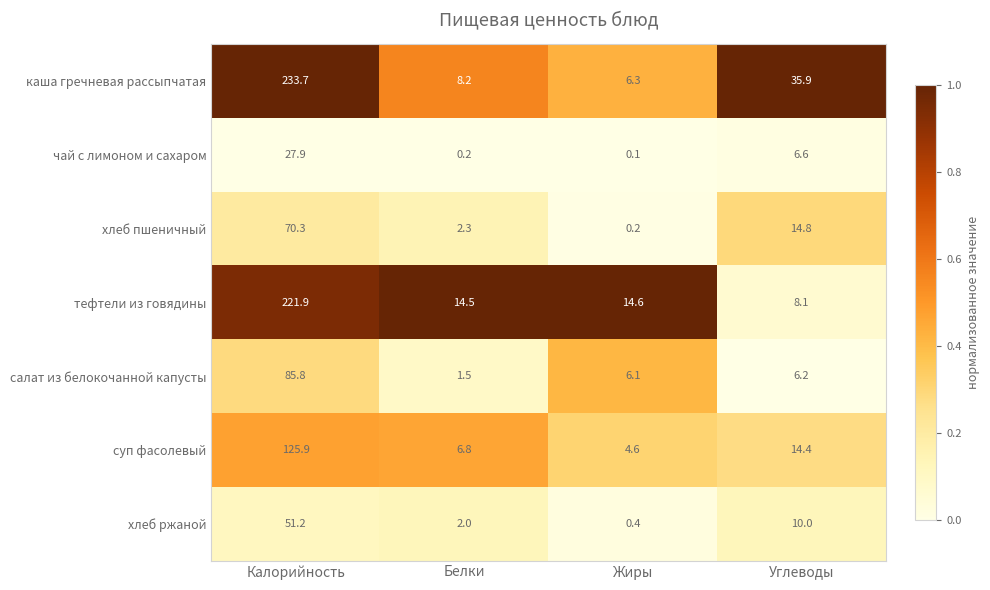

True or false: каша гречневая рассыпчатая has a value of 317.8 at Калорийность.

False